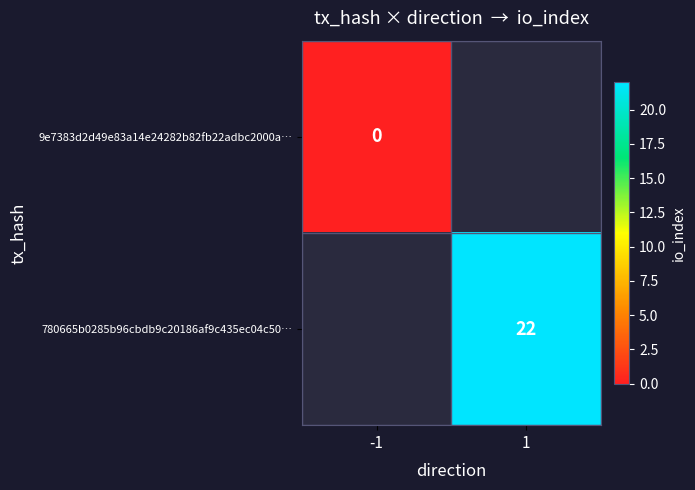

True or false: 780665b0285b96cbdb9c20186af9c435ec04c50… has a value of 22 at 1.

True